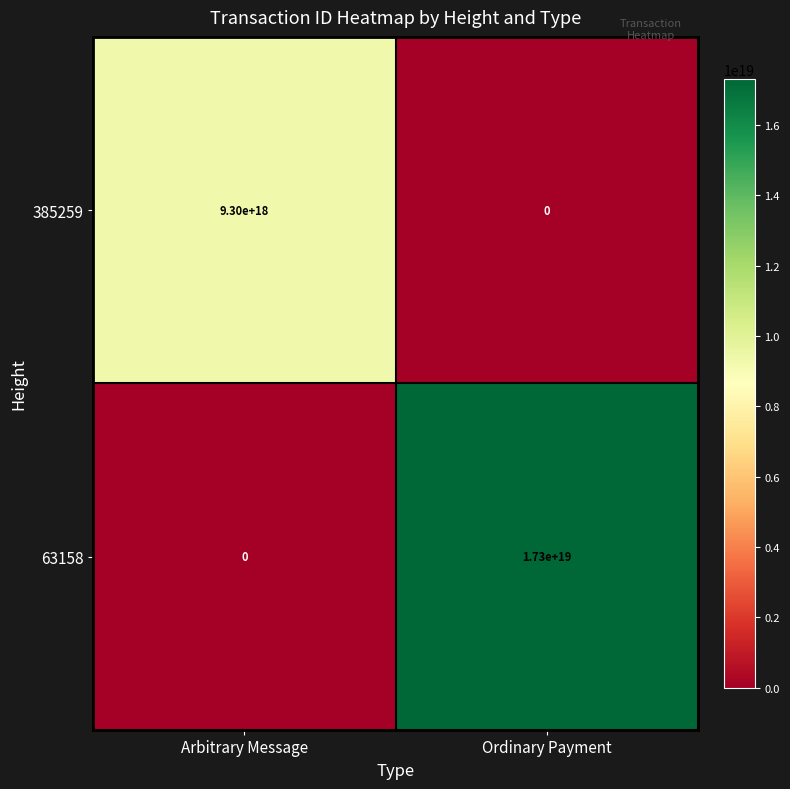

At Ordinary Payment, list the series in order from largest to smallest.

63158, 385259